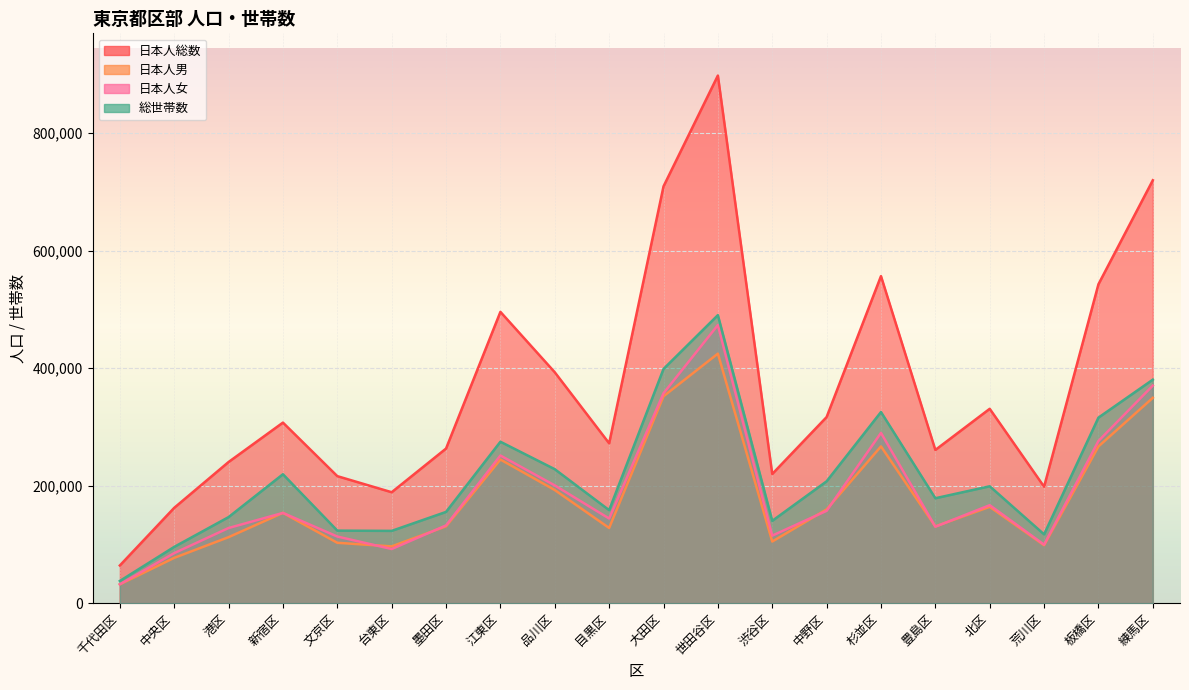

At which label does 日本人男 first exceed 153749?

江東区